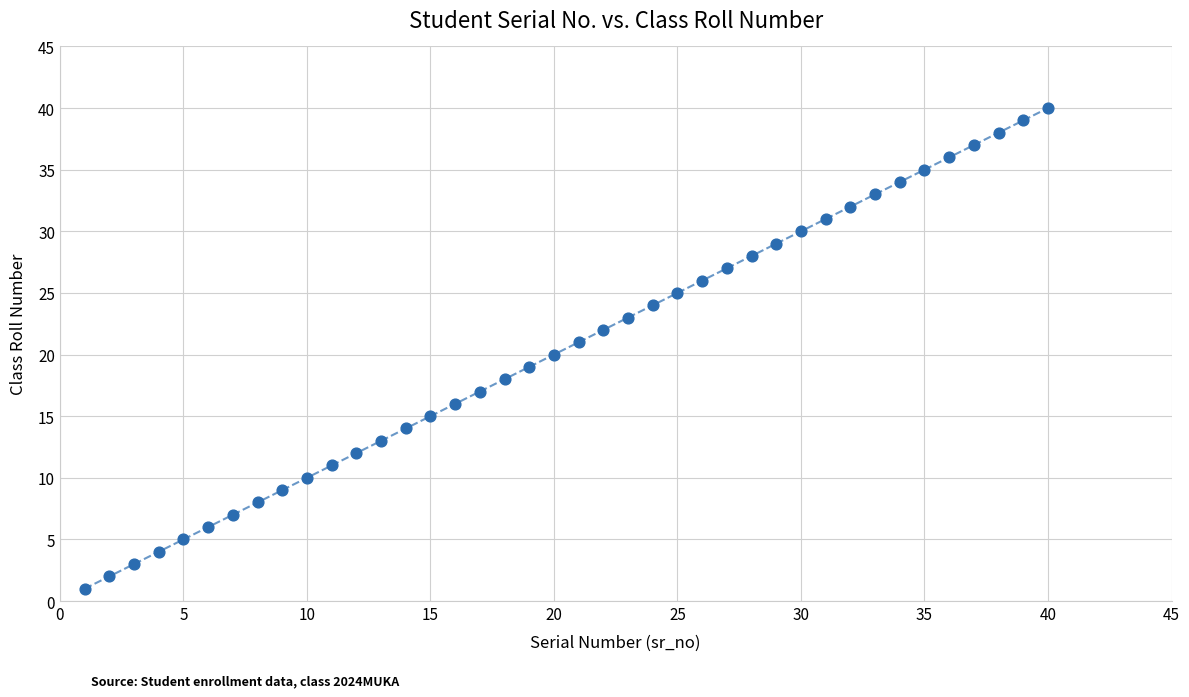

What is the range of Y values (max minus min)?

39